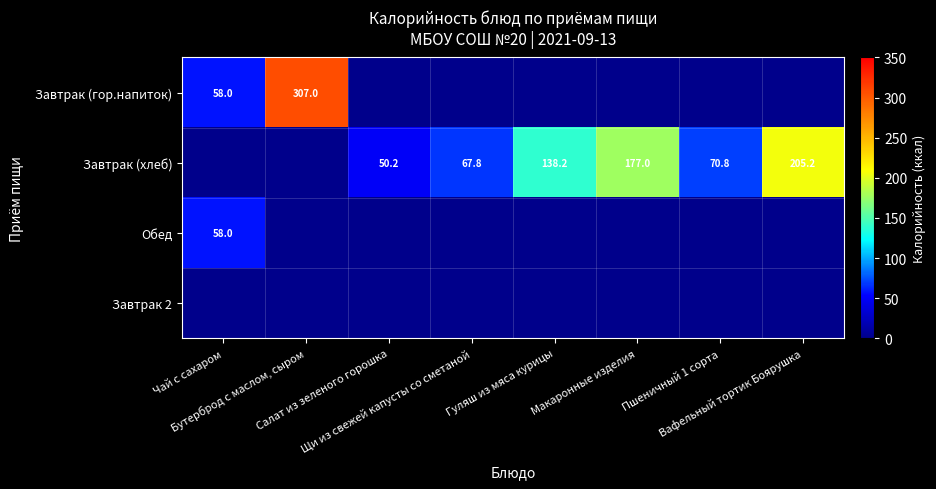

Which series has the largest range (max minus min)?

Завтрак (гор.напиток)